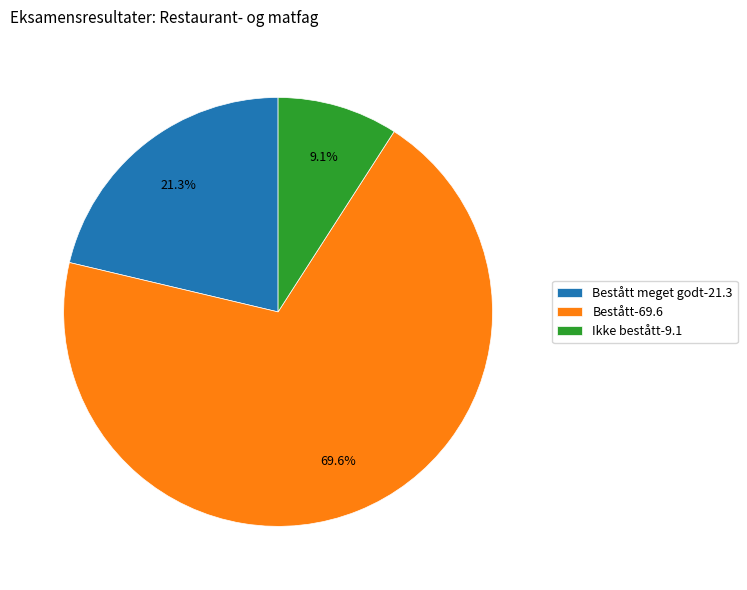

Rank the categories by value from lowest to highest.

Ikke bestått-9.1, Bestått meget godt-21.3, Bestått-69.6